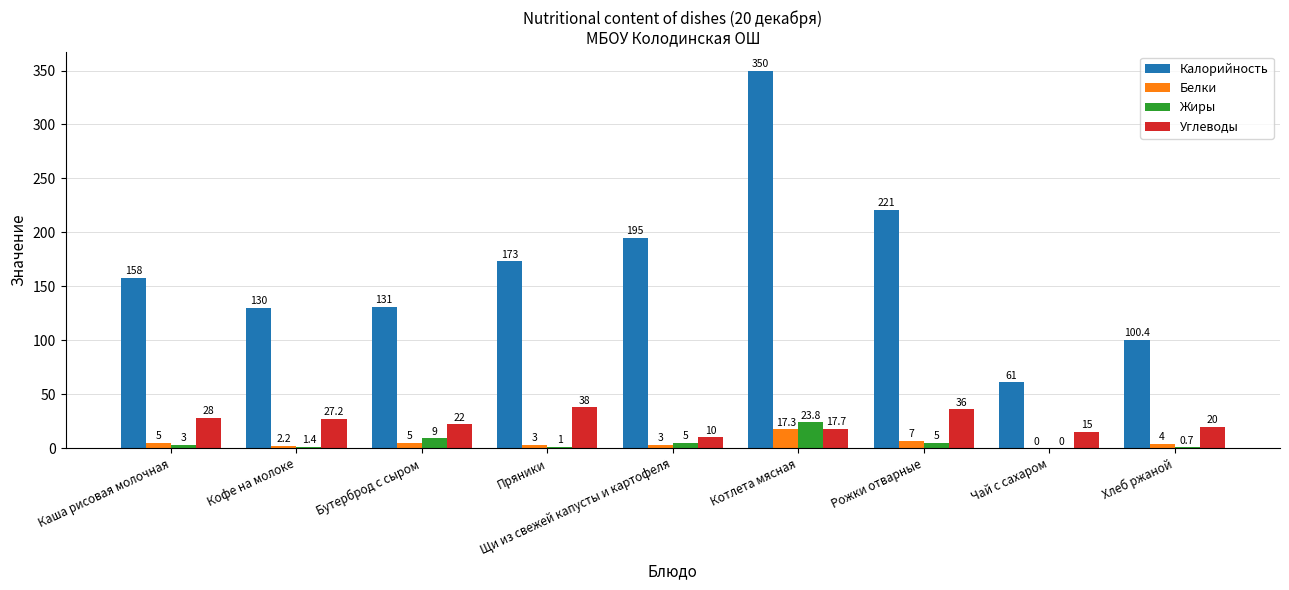

What is the spread (max minus min) of values at Котлета мясная?

332.7